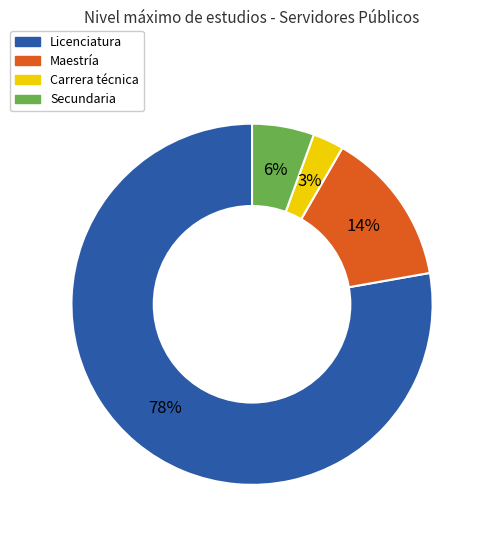

Does any single category account for the majority?

Yes